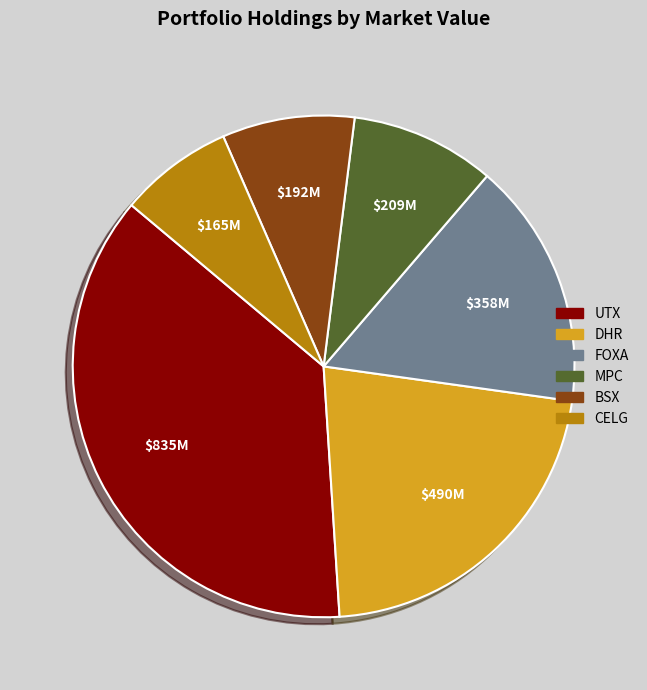

How many segments does this pie chart have?

6